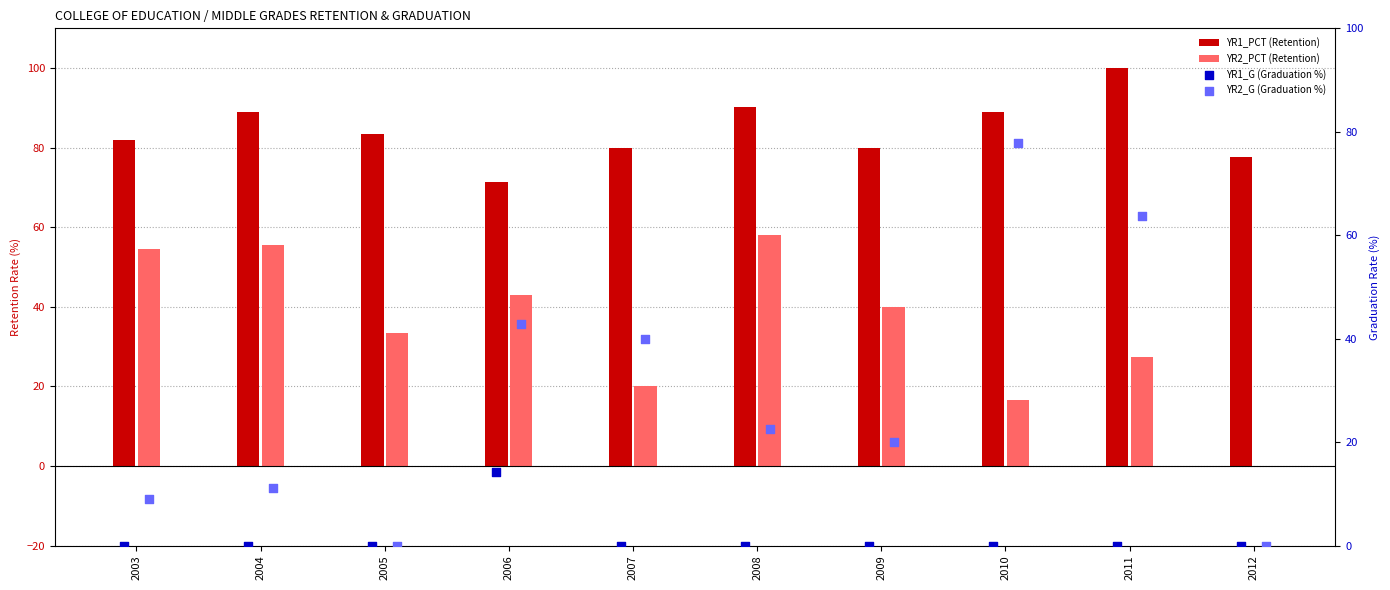

Is the value of YR2_G (Graduation %) at 2007 greater than the value of YR2_PCT (Retention) at 2012?

Yes